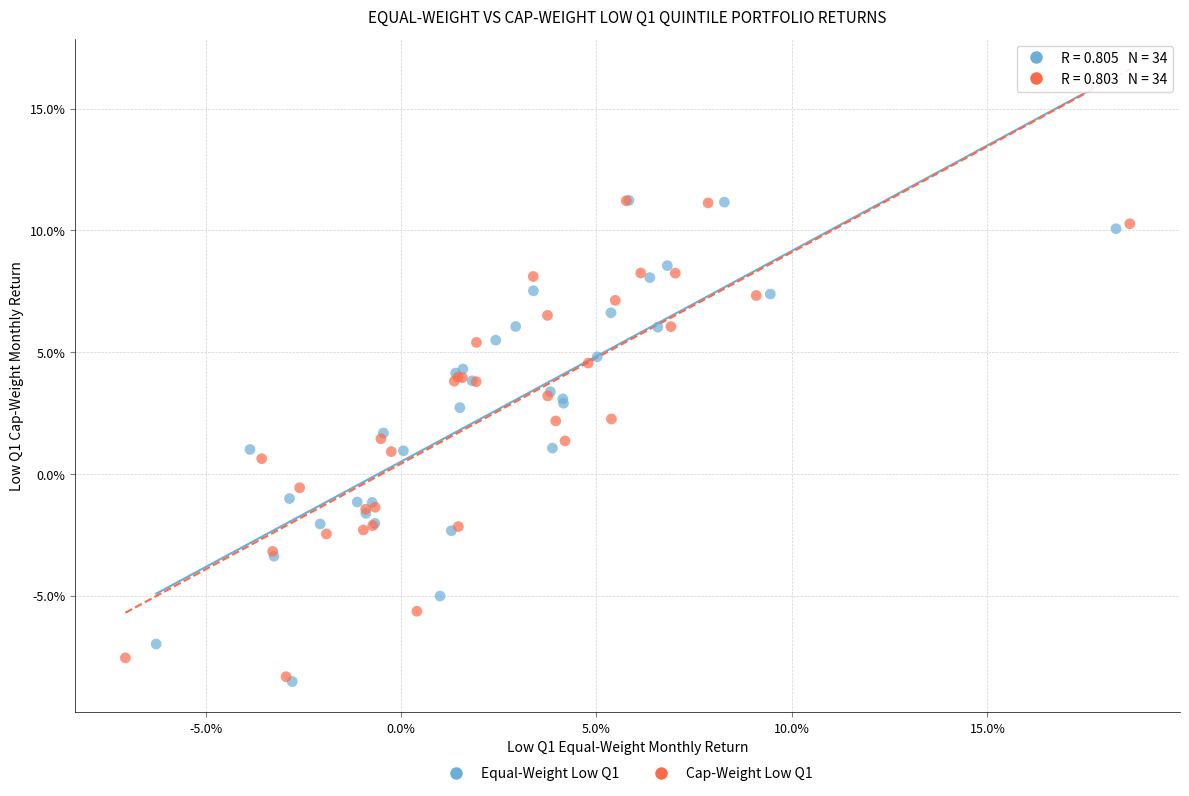

Which series has the widest spread of Y values?

Equal-Weight Low Q1